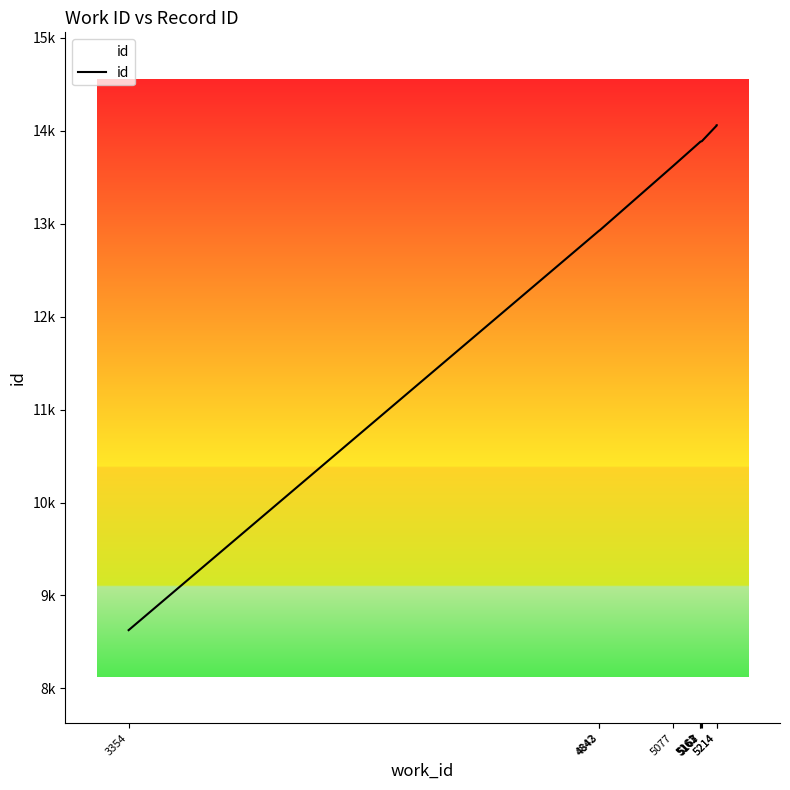

How many values are below 13883?

5